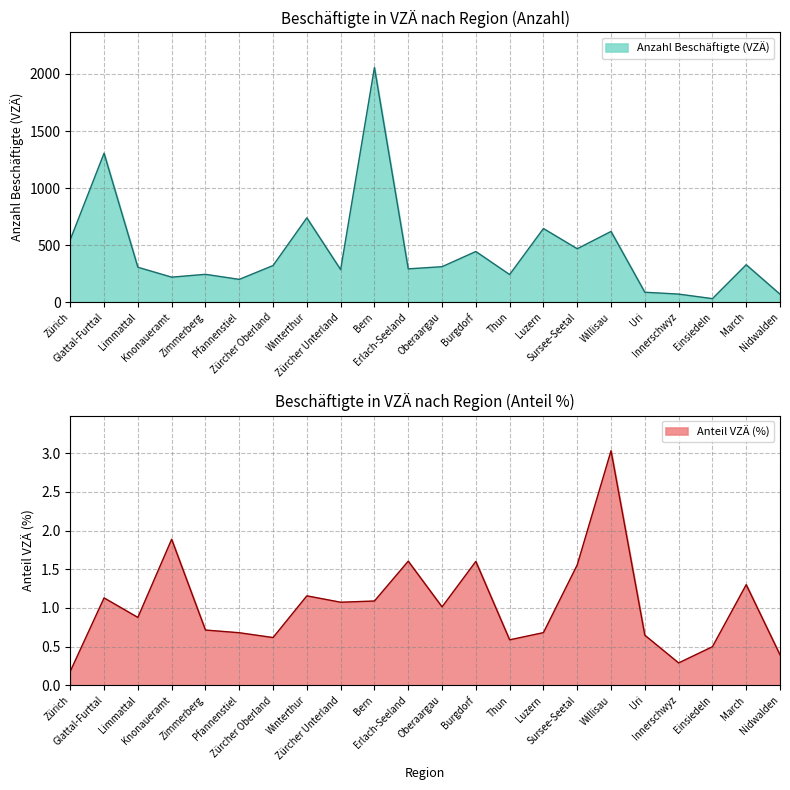

Is the value of Anteil VZÄ (%) at Luzern greater than the value of Anzahl Beschäftigte (VZÄ) at Glattal-Furttal?

No